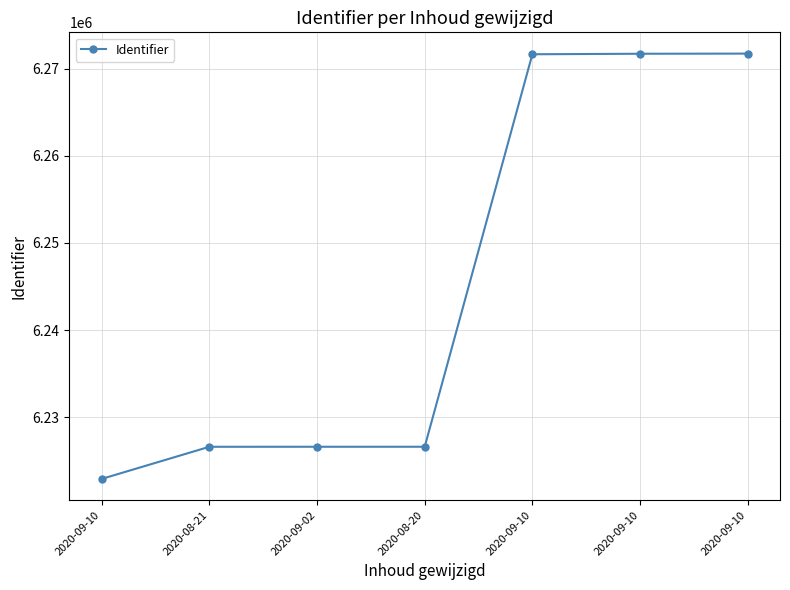

Reading left to right, extract all data points from this chart.

6222899	6226589	6226591	6226592	6271677	6271737	6271754